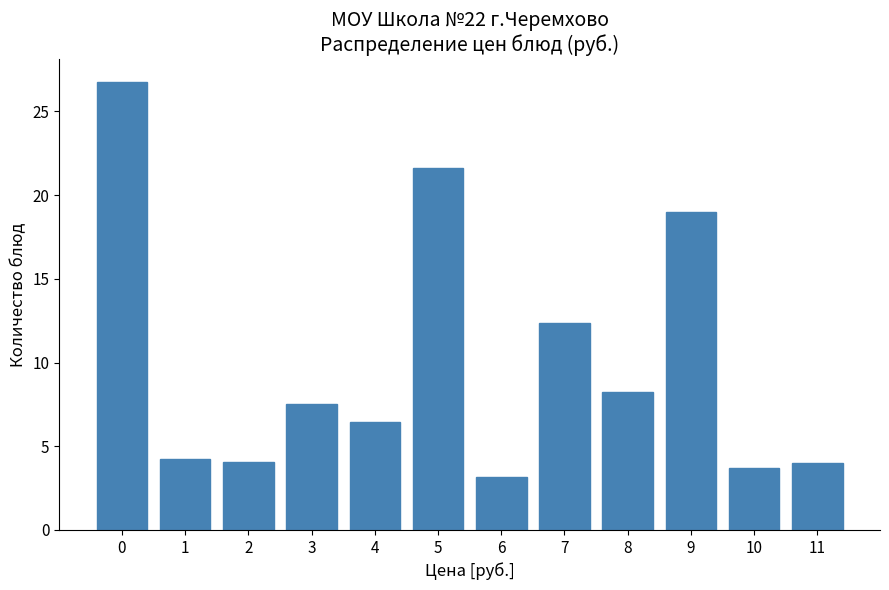

What is the sum of all values?

121.0